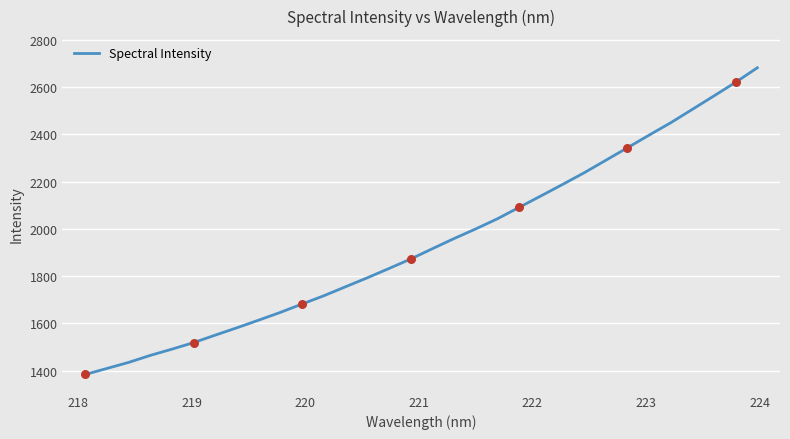

What is the smallest value displayed?

1383.5